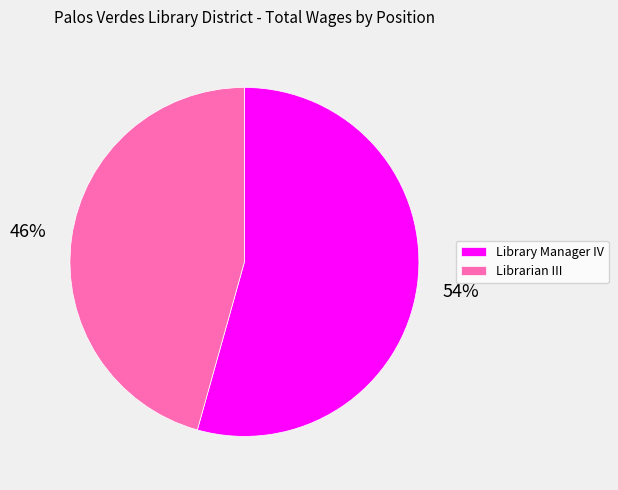

Does Librarian III represent more than half of the total?

No